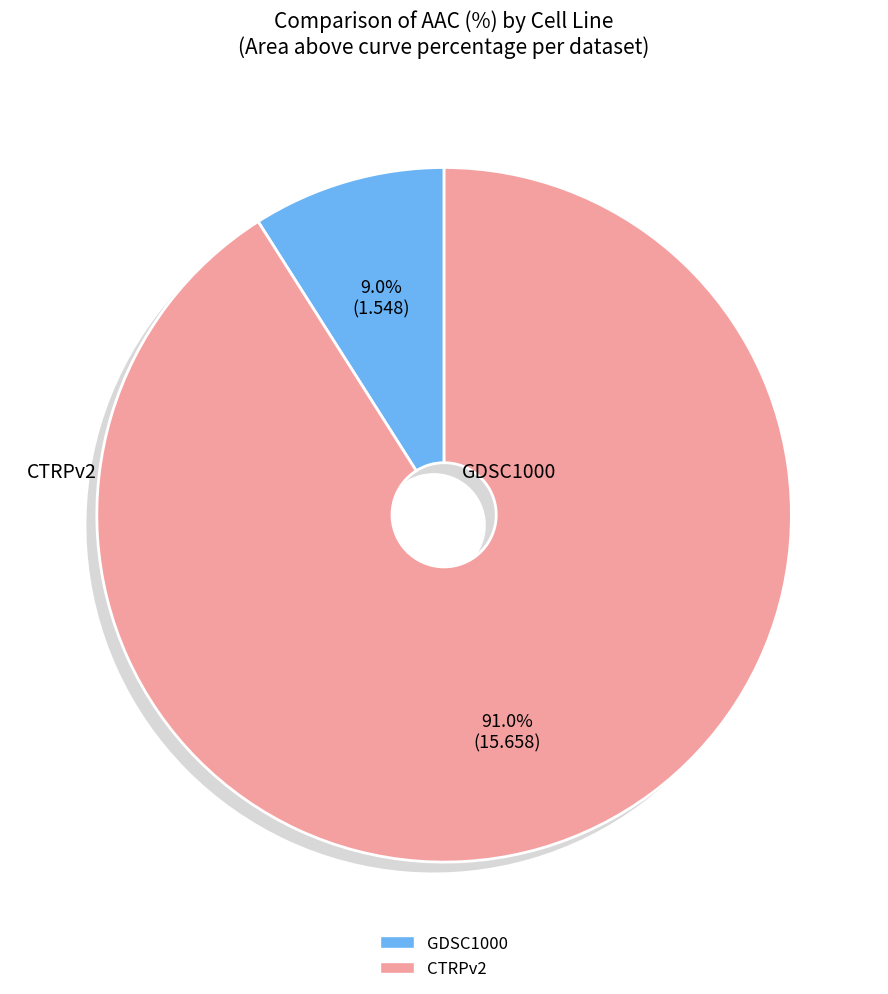

Combined, do GDSC1000 and CTRPv2 account for over 50%?

Yes